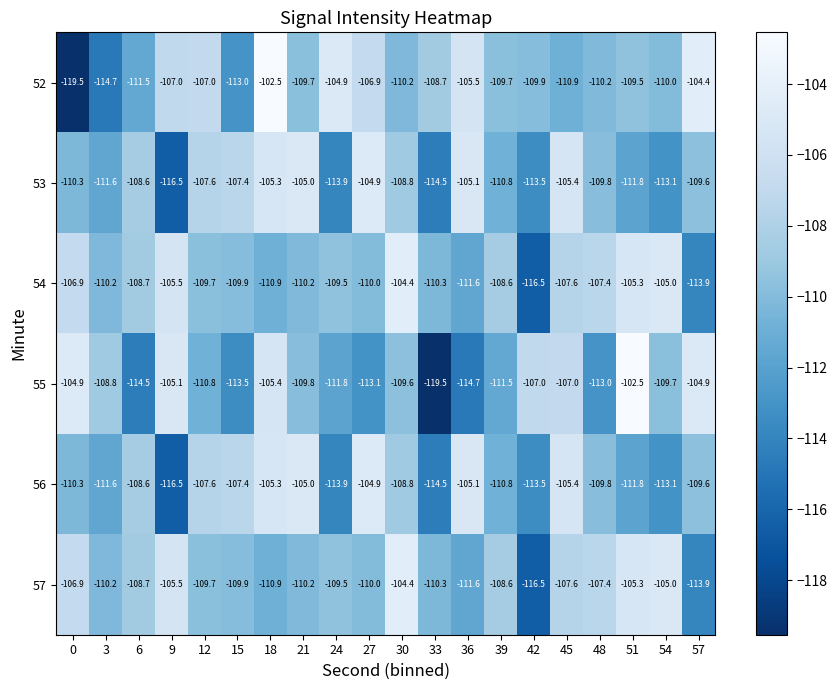

At 30, list the series in order from smallest to largest.

52, 55, 53, 56, 54, 57